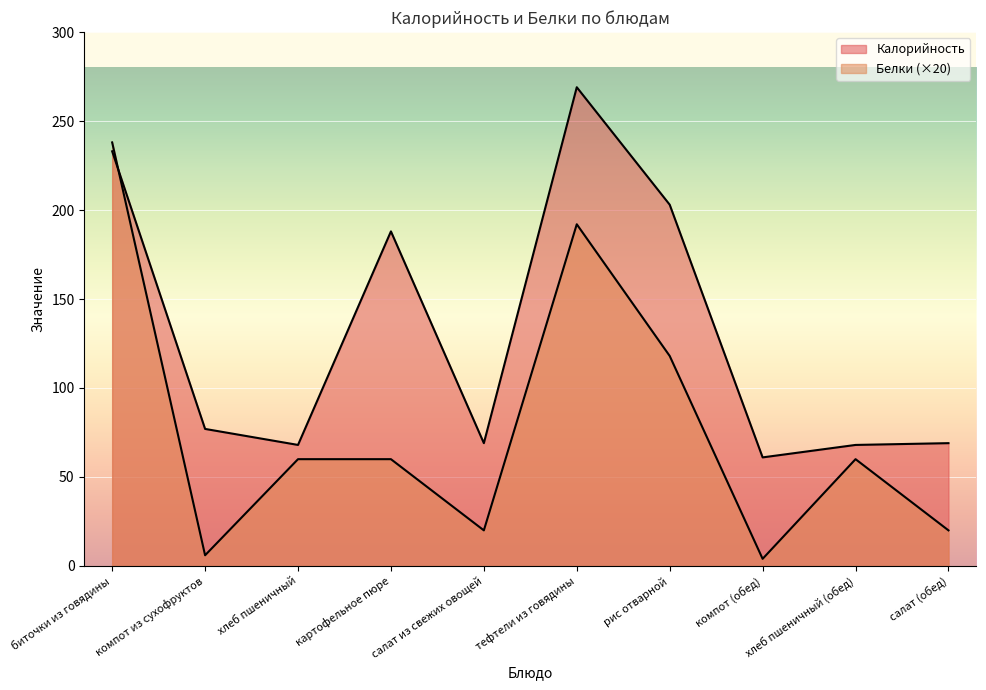

At how many categories does at least one series exceed 100?

4